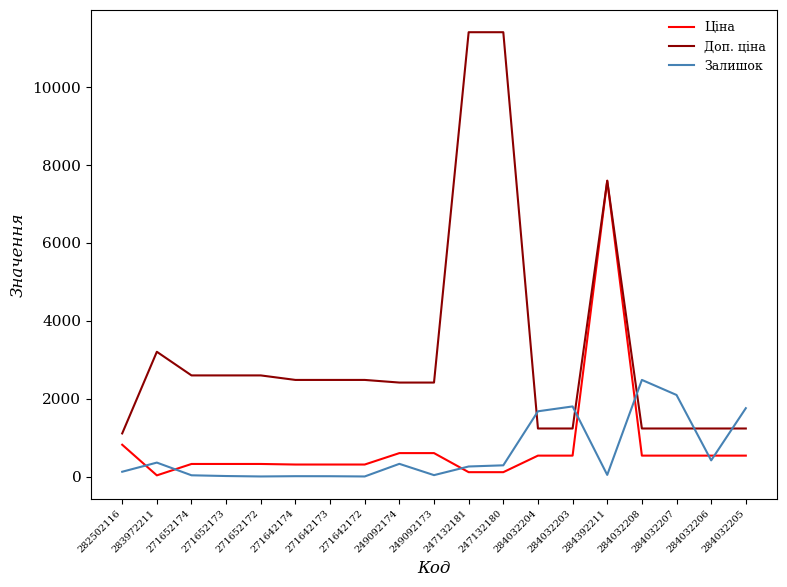

Which series has the largest range (max minus min)?

Доп. ціна